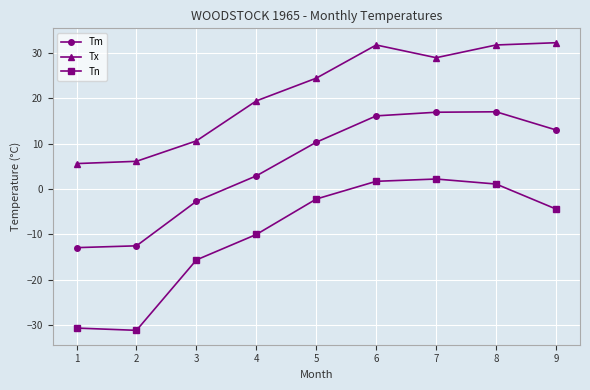

At how many categories does at least one series exceed 9?

7